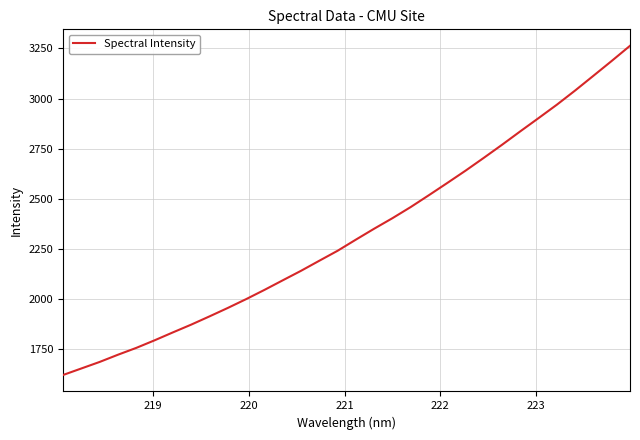

What is the difference between the maximum and minimum values?

1642.7